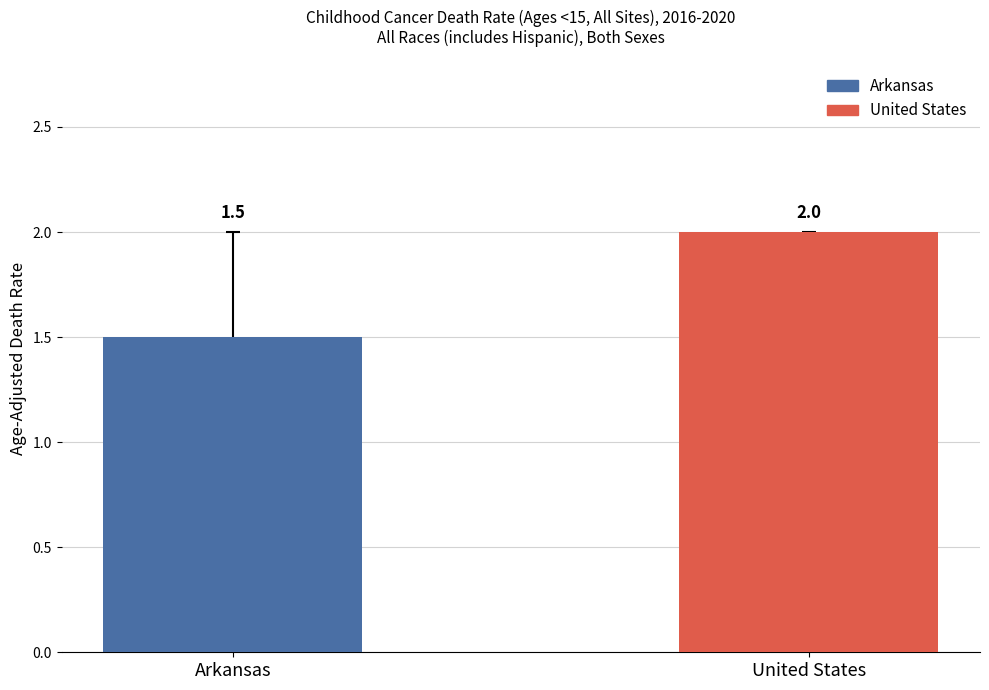

List the labels in order of value, largest first.

United States, Arkansas